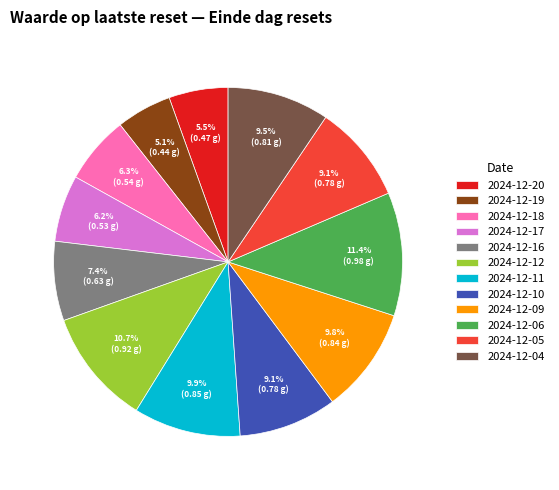

What is the total percentage of 2024-12-06 and 2024-12-16?

18.8%